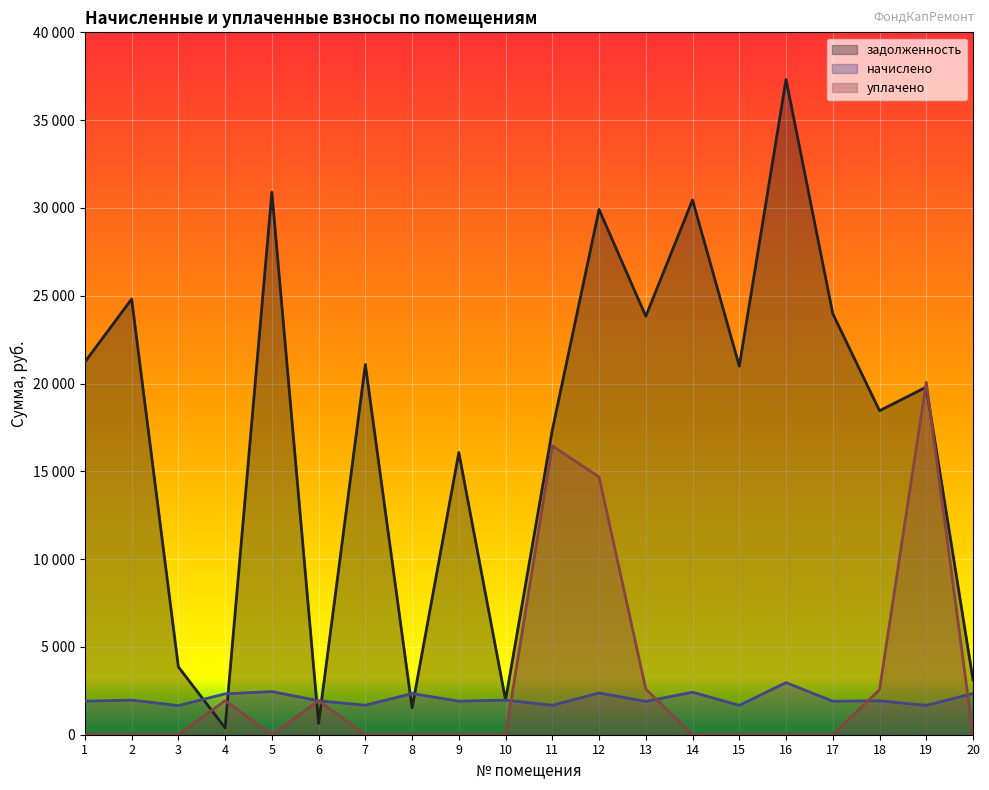

List the labels in order of задолженность value, largest first.

16, 5, 14, 12, 2, 17, 13, 1, 7, 15, 19, 18, 11, 9, 3, 20, 10, 8, 6, 4